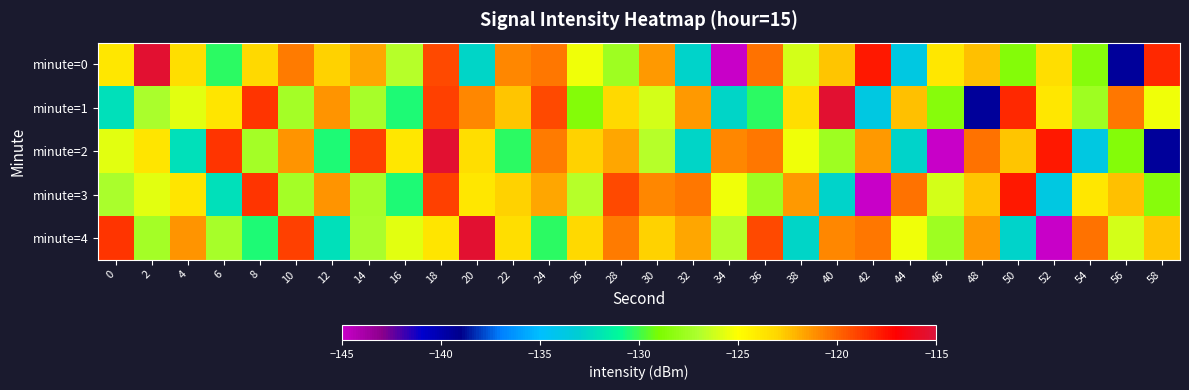

Which series has the widest spread of values?

minute=0